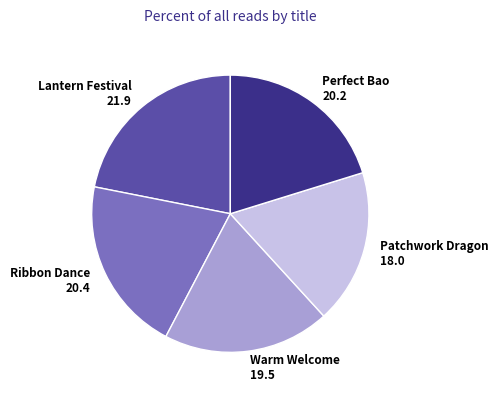

What is the smallest slice in the pie chart?

Patchwork Dragon